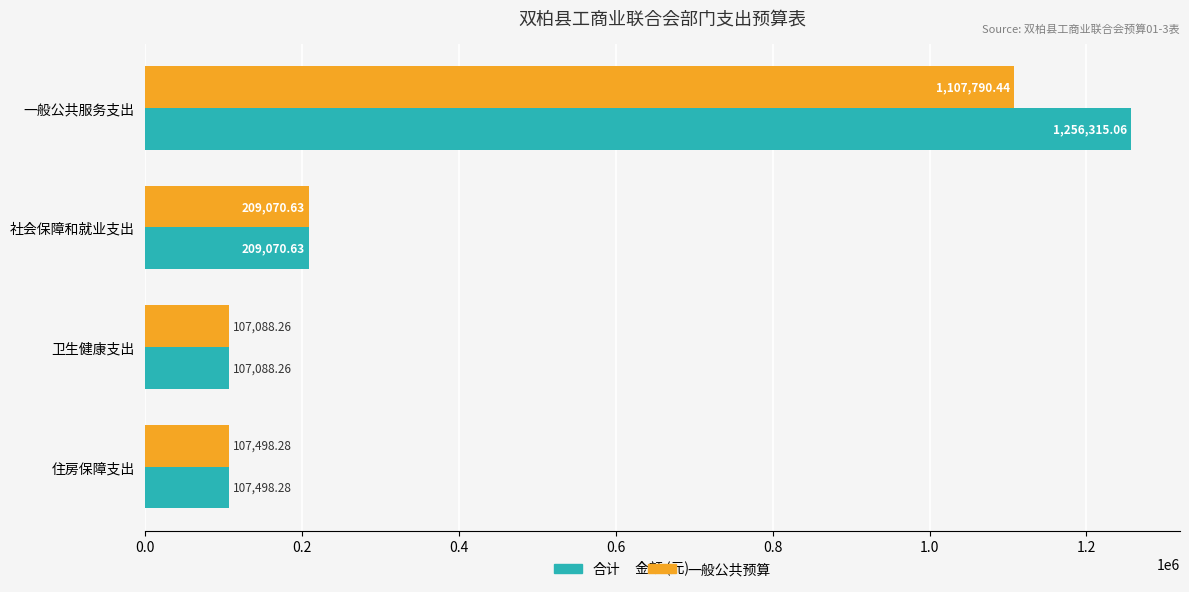

At which category does the chart reach its peak across all series?

一般公共服务支出